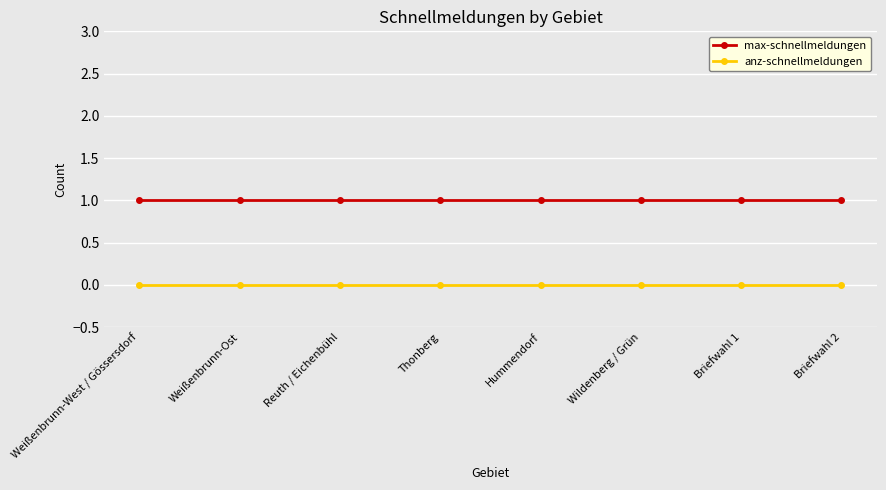

What is the label of the 4th point from the left?

Thonberg